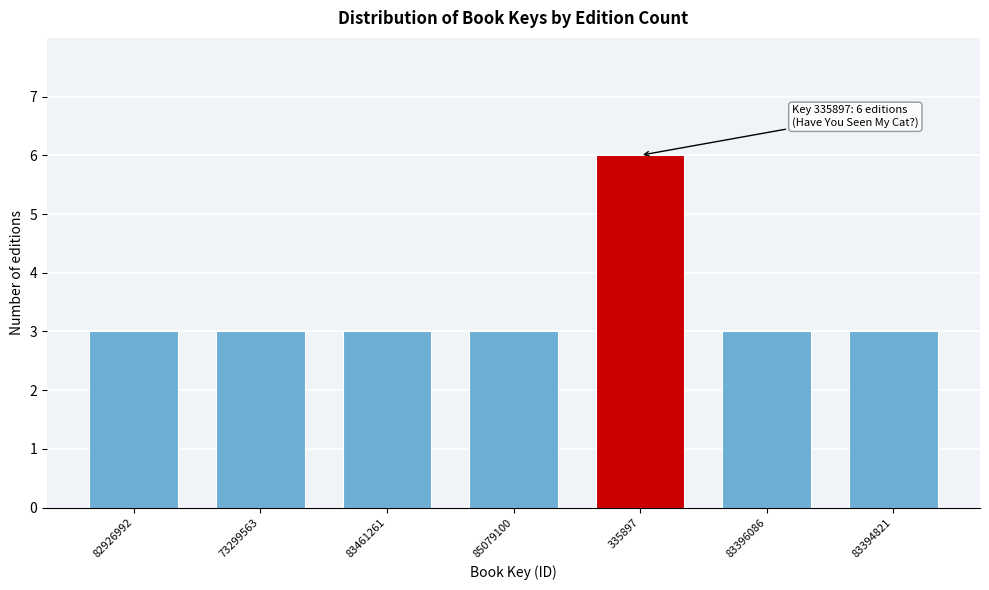

Reading right to left, transcribe all the data shown in this chart.

83394821=3	83396086=3	335897=6	85079100=3	83461261=3	73299563=3	82926992=3